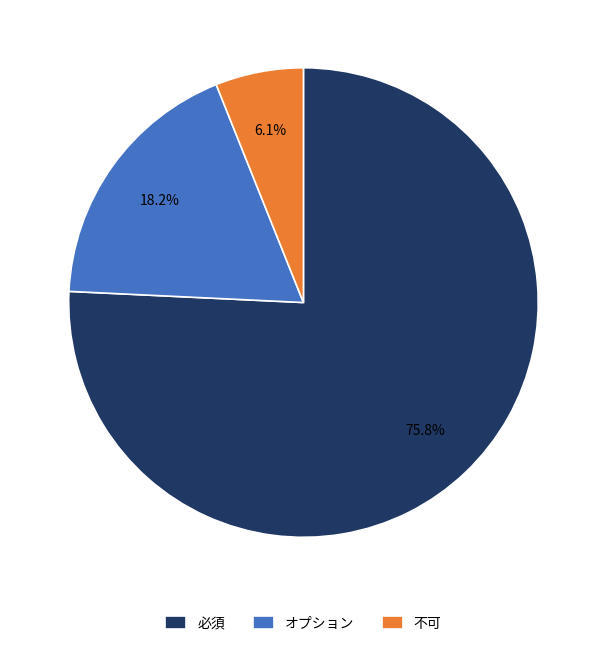

How many slices are in this pie chart?

3